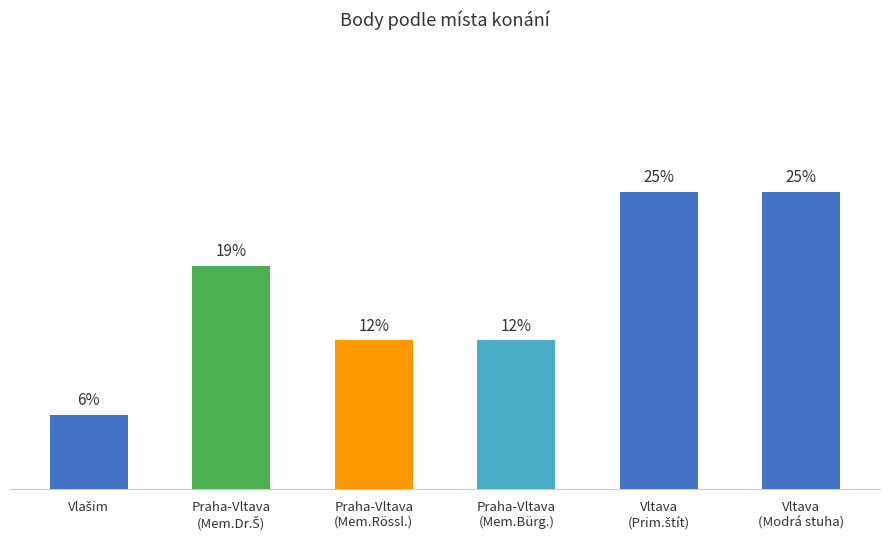

What is the change in value from Praha-Vltava
(Mem.Dr.Š) to Praha-Vltava
(Mem.Rössl.)?

-1